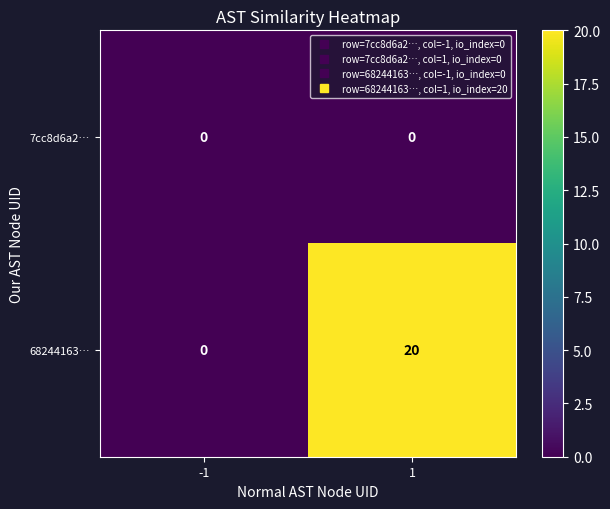

Count the number of data series in this chart.

2